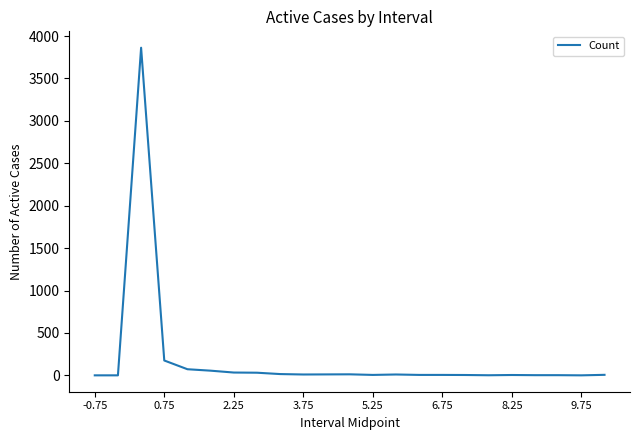

How many distinct data groups are displayed?

1